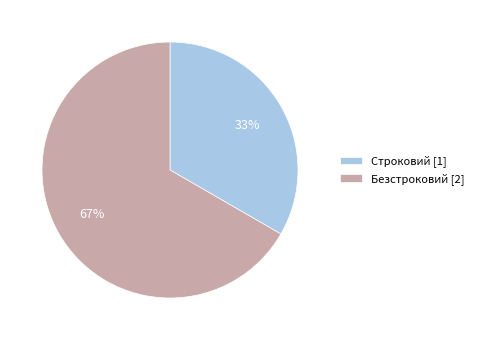

What percentage is the Безстроковий slice, to the nearest percent?

67%